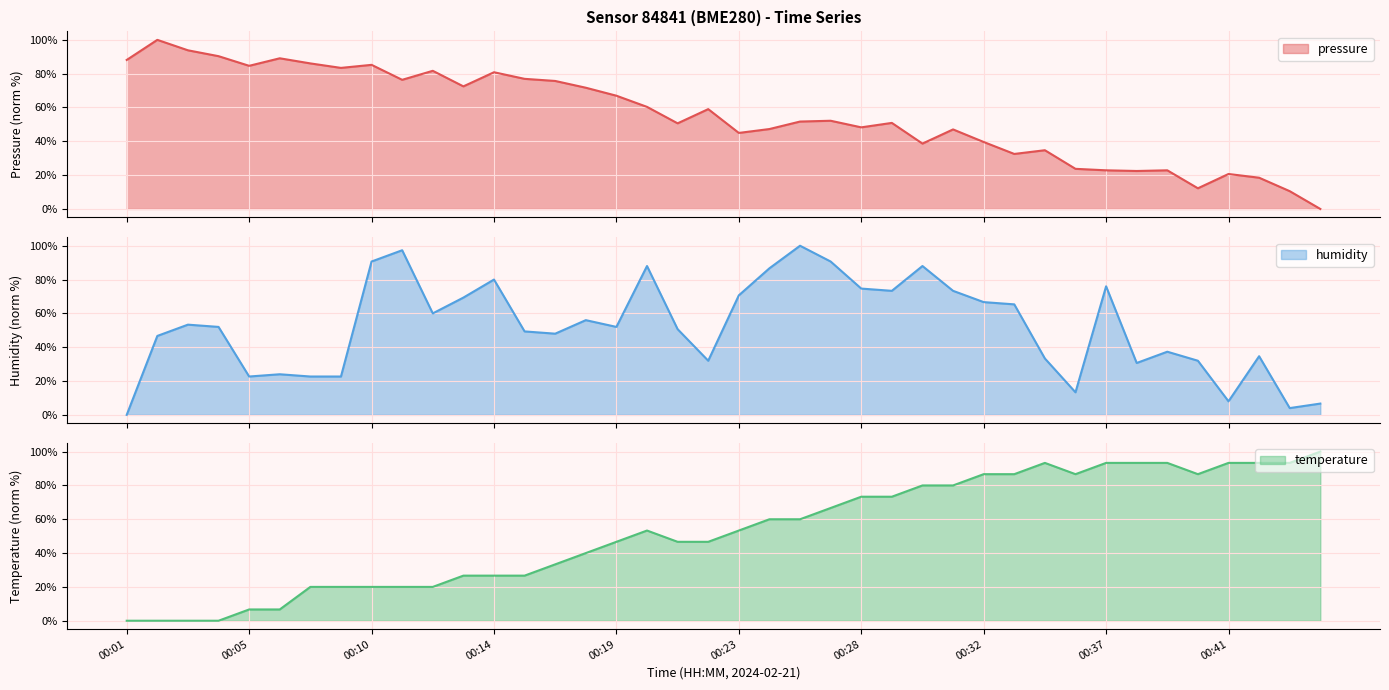

Read the pressure value at 00:31.

47.0